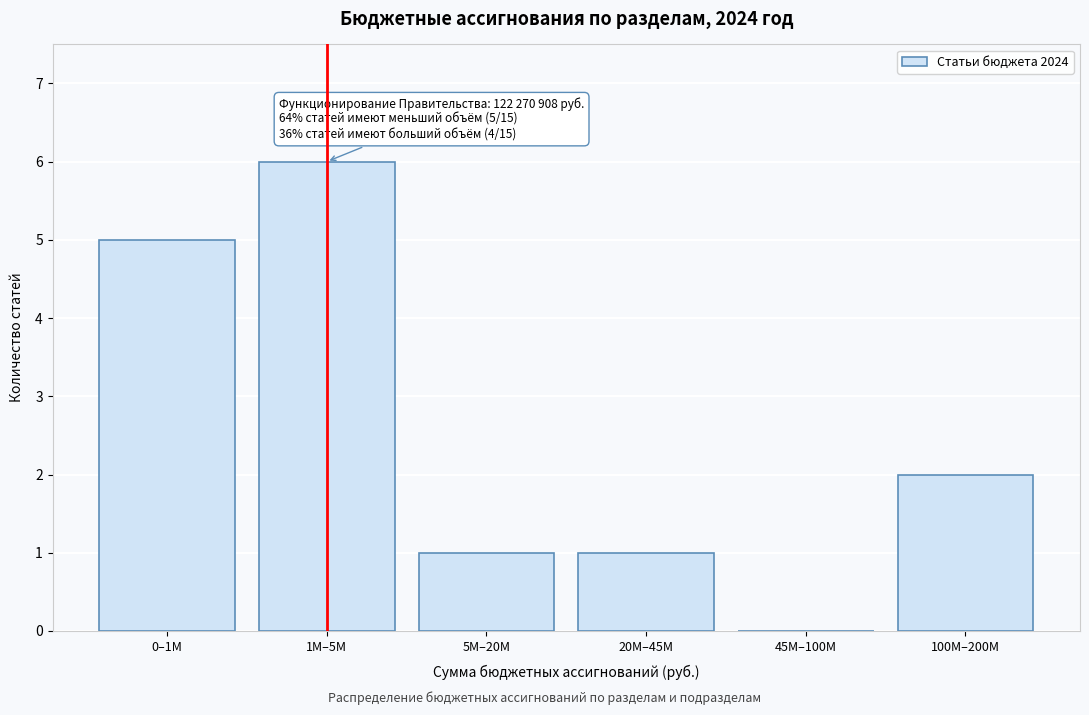

Reading left to right, what are all the values shown in this chart?

0–1М=5	1М–5М=6	5М–20М=1	20М–45М=1	45М–100М=0	100М–200М=2